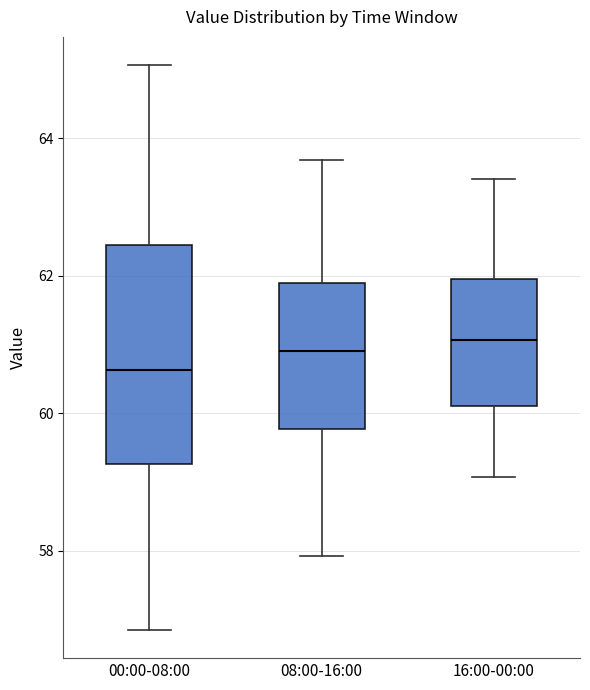

Reading left to right, read every box against the y-axis: the position of its median line, the range the box covers, and the ends of its whiskers. The values are not printed on the chart, so give them approximately, as read against the axis.

00:00-08:00: median 60.6, box 59.2 to 62.4, whiskers 56.8 to 65.0
08:00-16:00: median 61.0, box 59.8 to 62.0, whiskers 58.0 to 63.6
16:00-00:00: median 61.0, box 60.2 to 62.0, whiskers 59.0 to 63.4